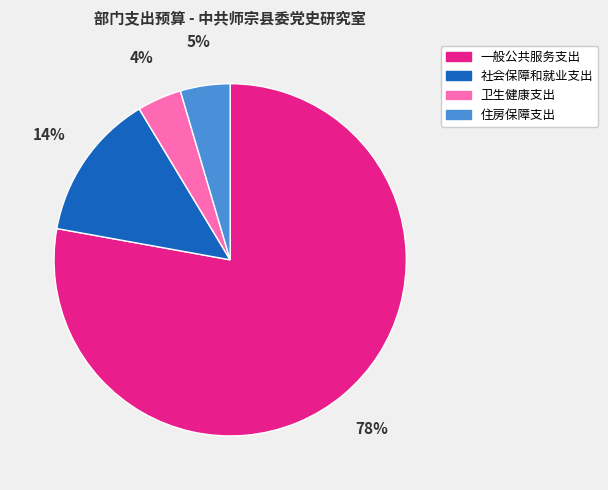

To the nearest percent, what percentage of the pie is 社会保障和就业支出?

14%